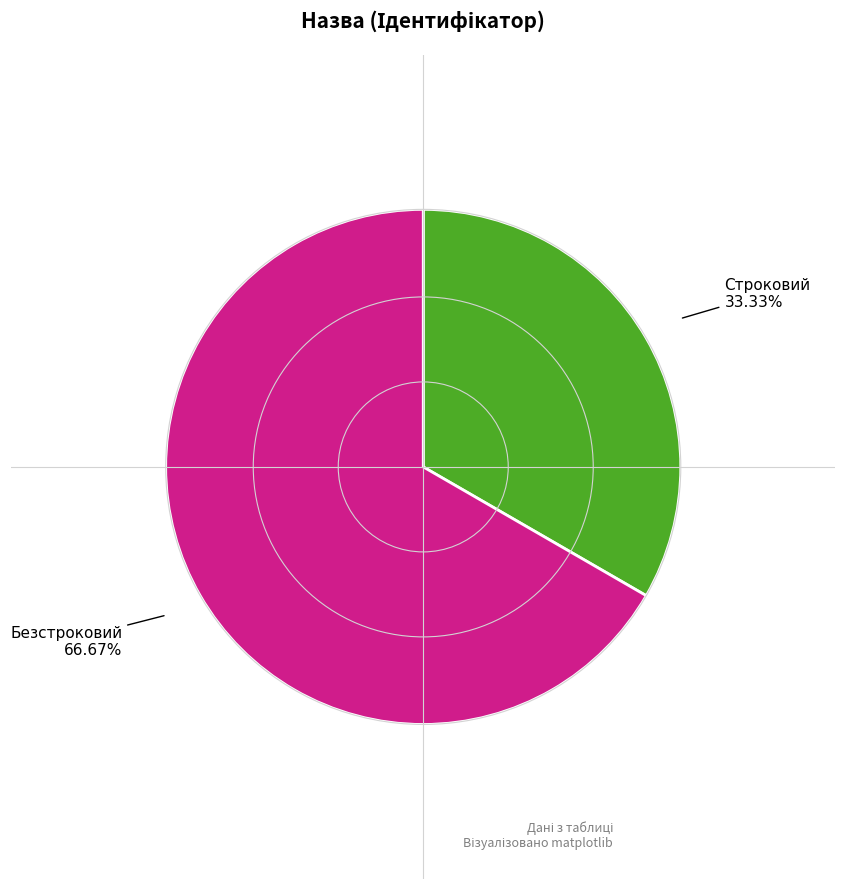

Is there a majority slice in this chart?

Yes